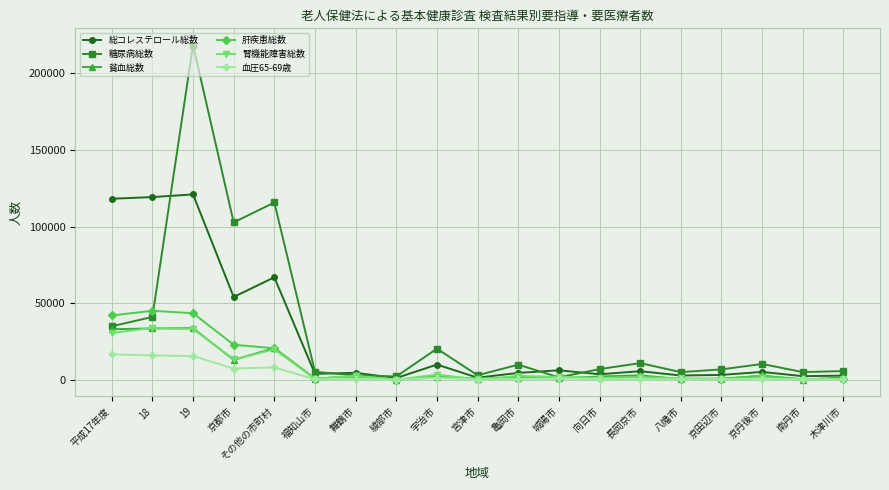

True or false: 血圧65-69歳 has more than 0 interior local peaks.

True